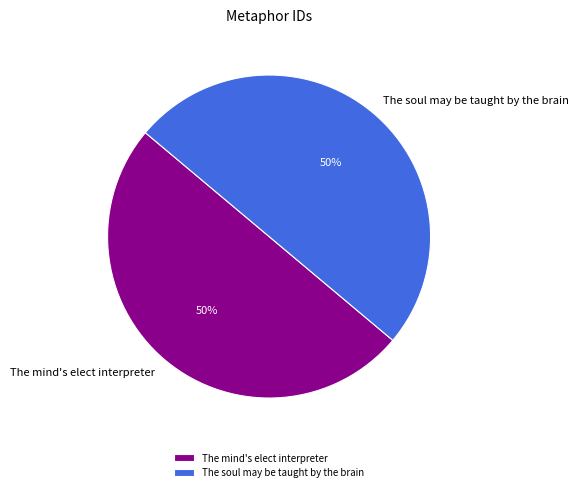

Combined, do The soul may be taught by the brain and The mind's elect interpreter account for over 50%?

Yes